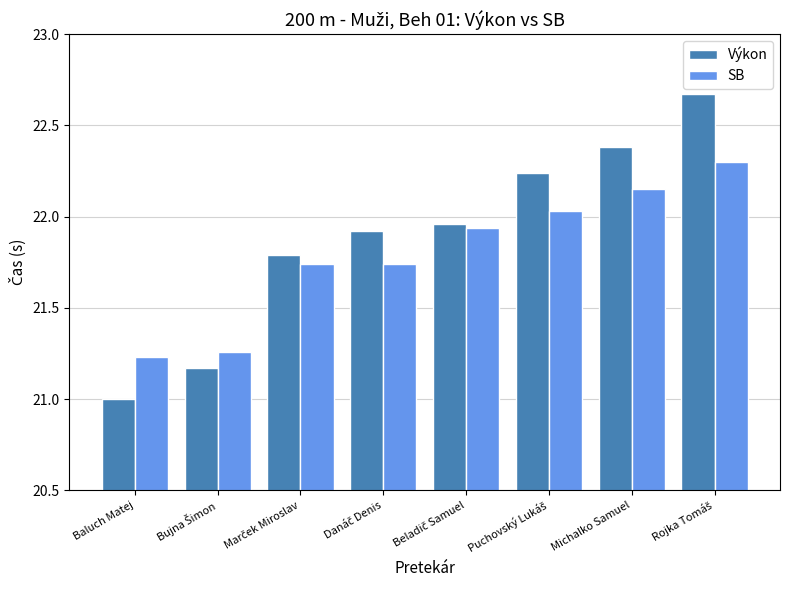

Is it true that SB equals 14.3 at Michalko Samuel?

False